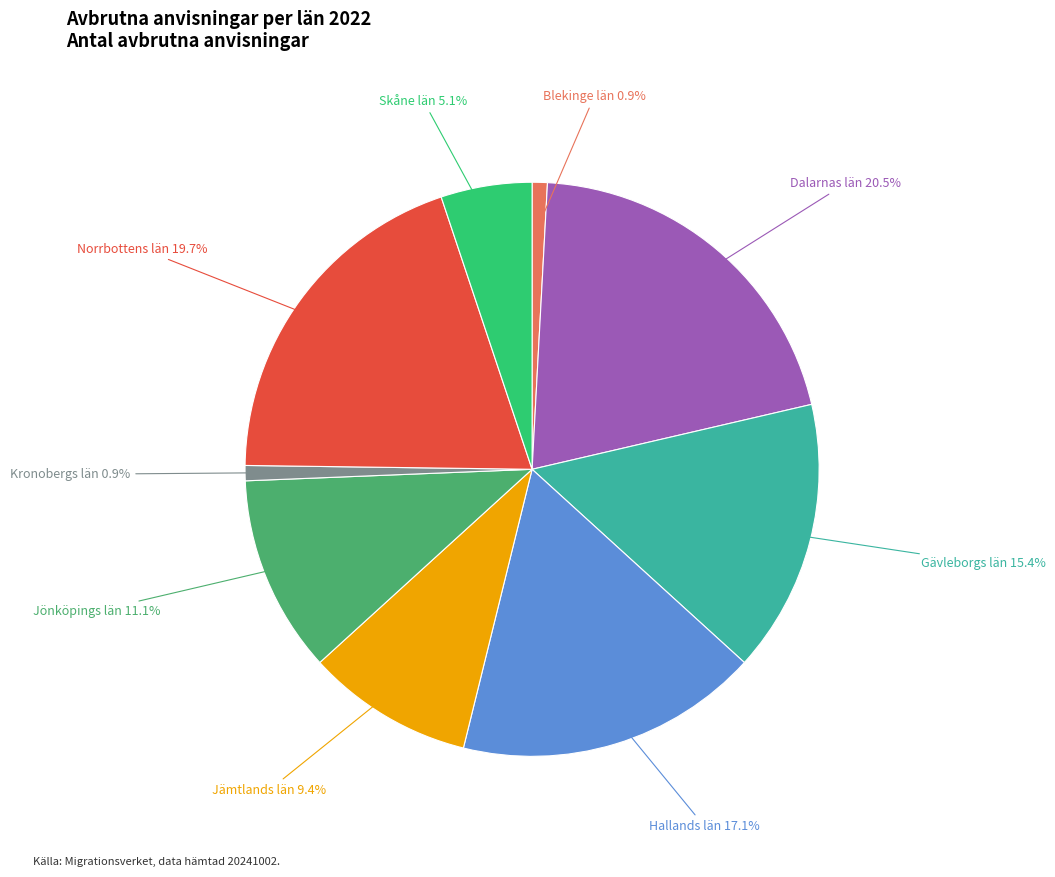

To the nearest percent, what is the average slice percentage?

11%